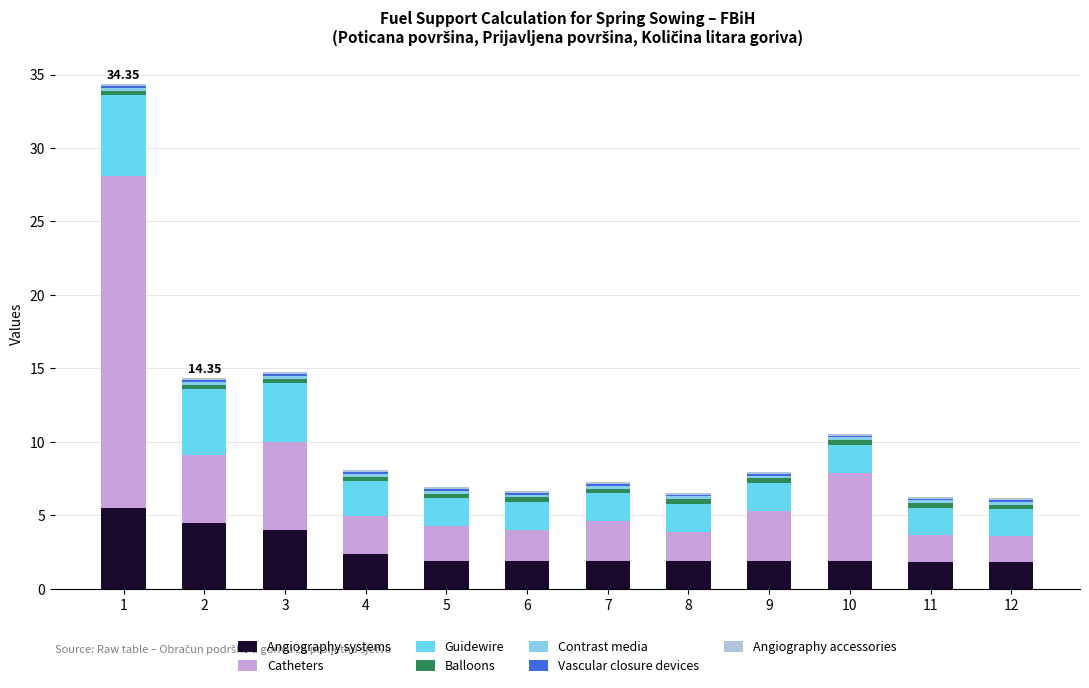

What is the value of the Angiography systems bar at the 7th from the left?

1.9